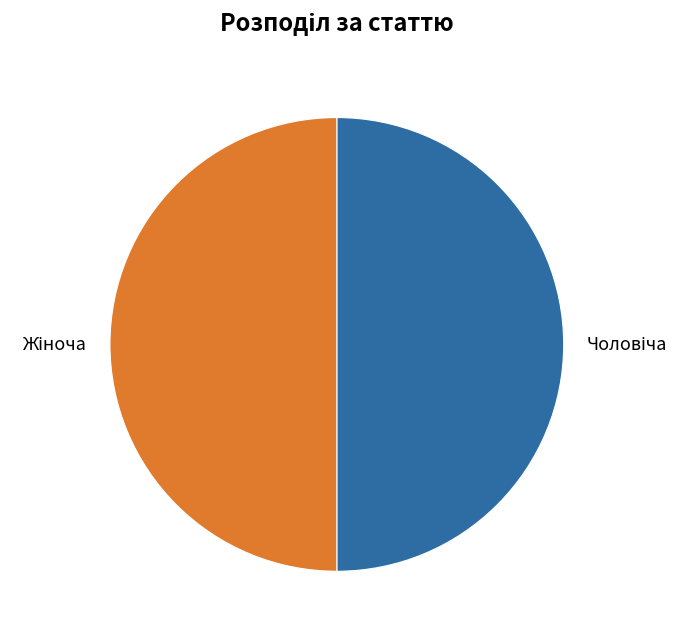

Count the number of slices in the pie.

2